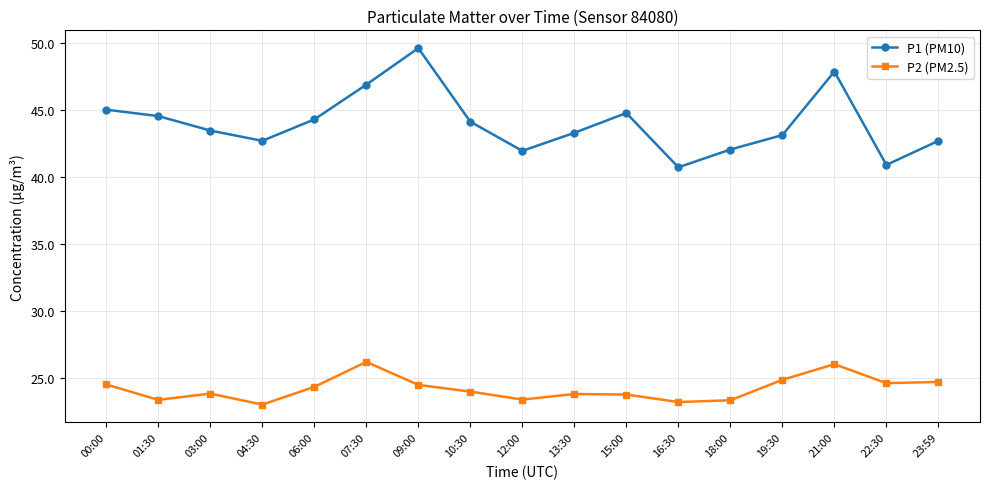

What is the minimum value for P1 (PM10)?

40.7